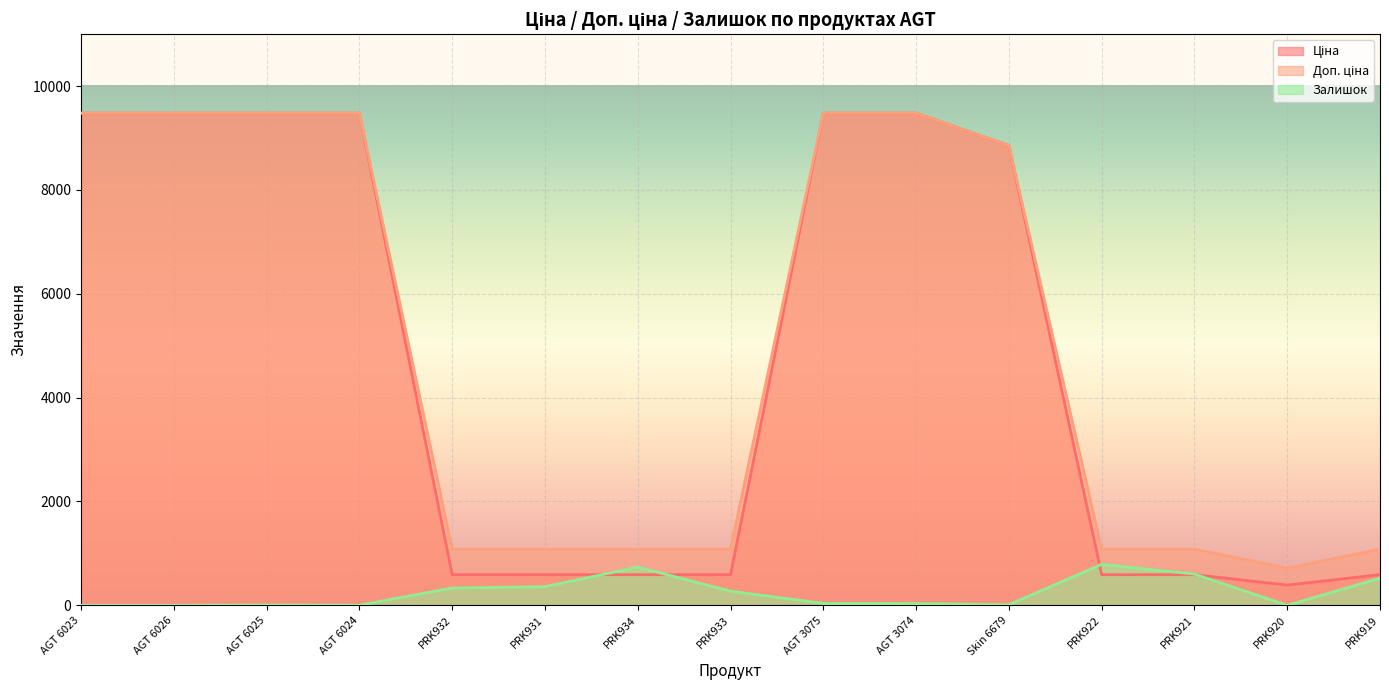

At which category is the sum across all series the highest?

AGT 3075